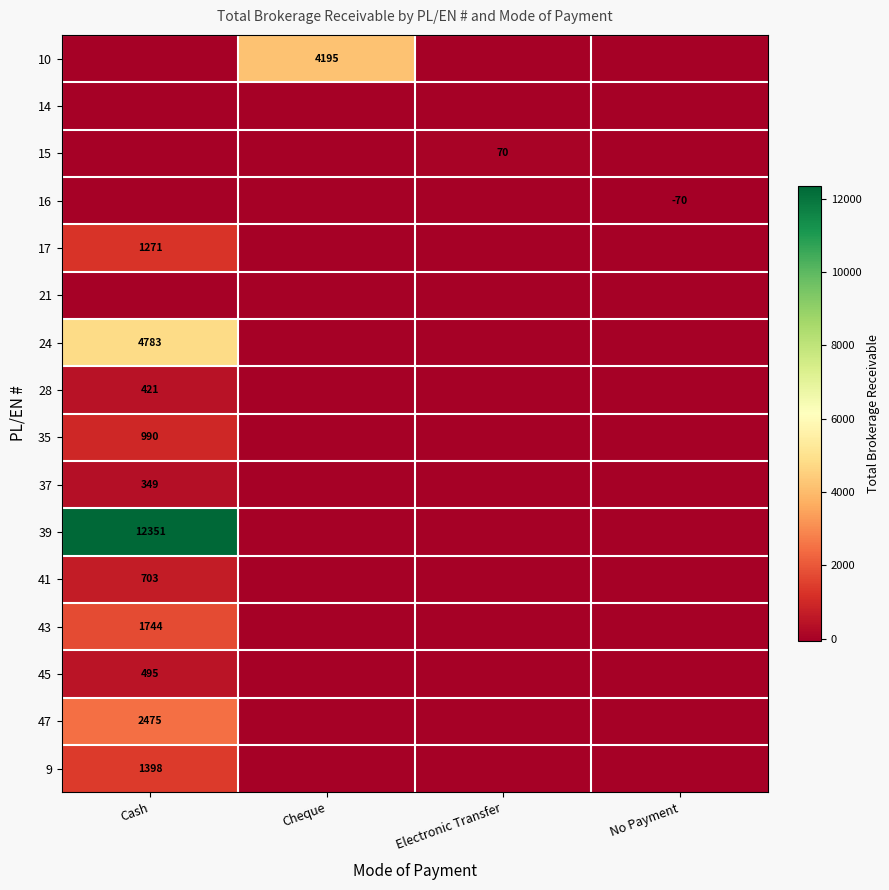

True or false: 43 has a value of 2281 at Cash.

False